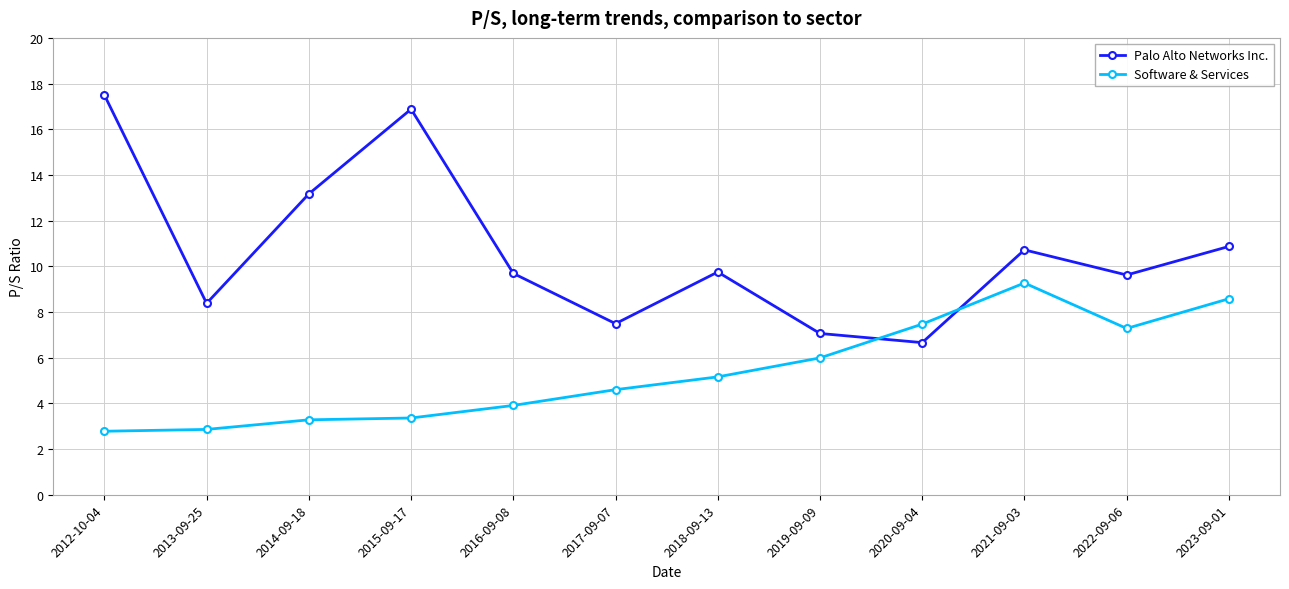

At which category does the chart reach its peak across all series?

2012-10-04